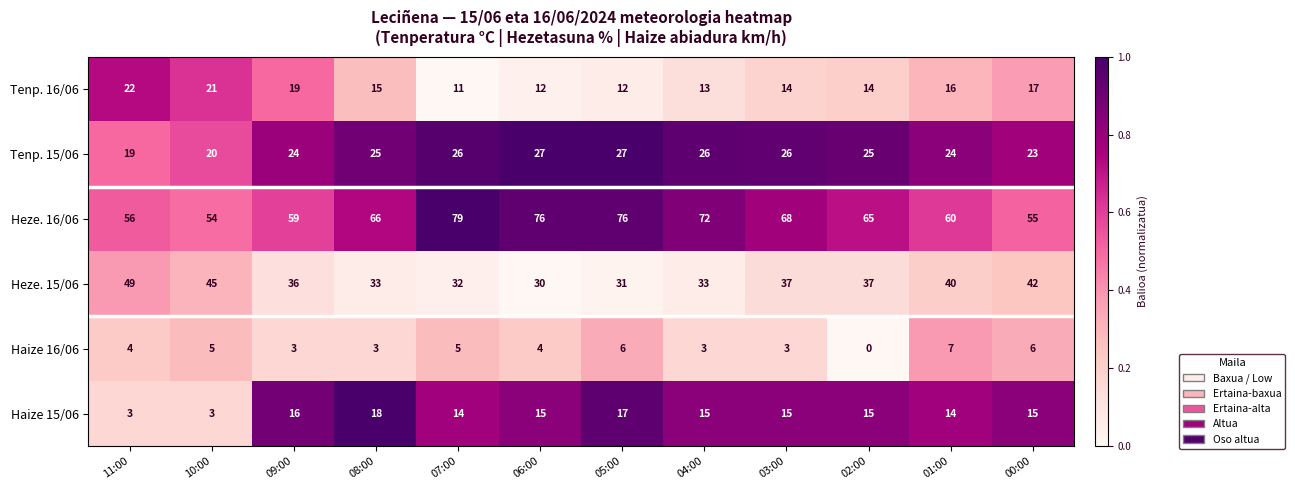

What is the average value of the Heze. 16/06 series?

66